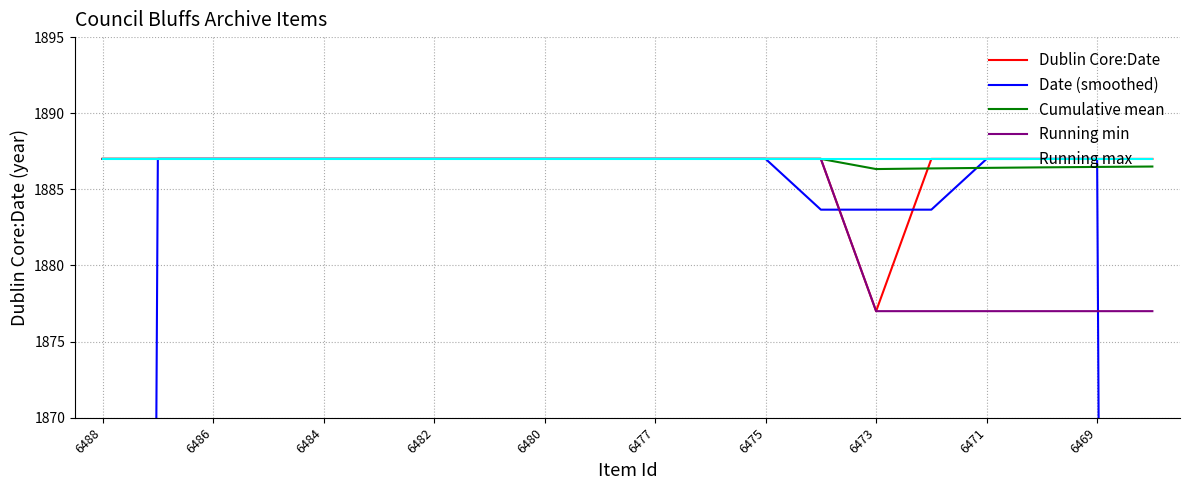

The Dublin Core:Date series shows 2452.9 at 6473. True or false?

False